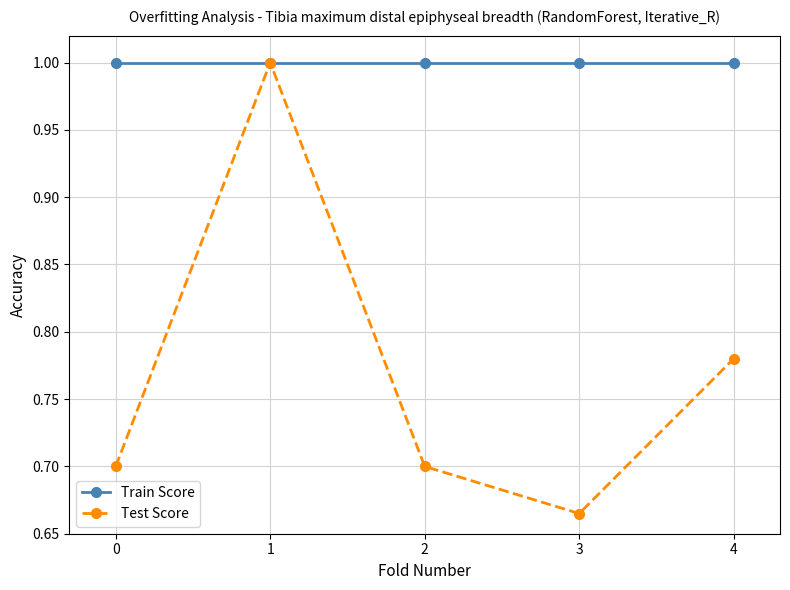

Which series has the widest spread of values?

Test Score